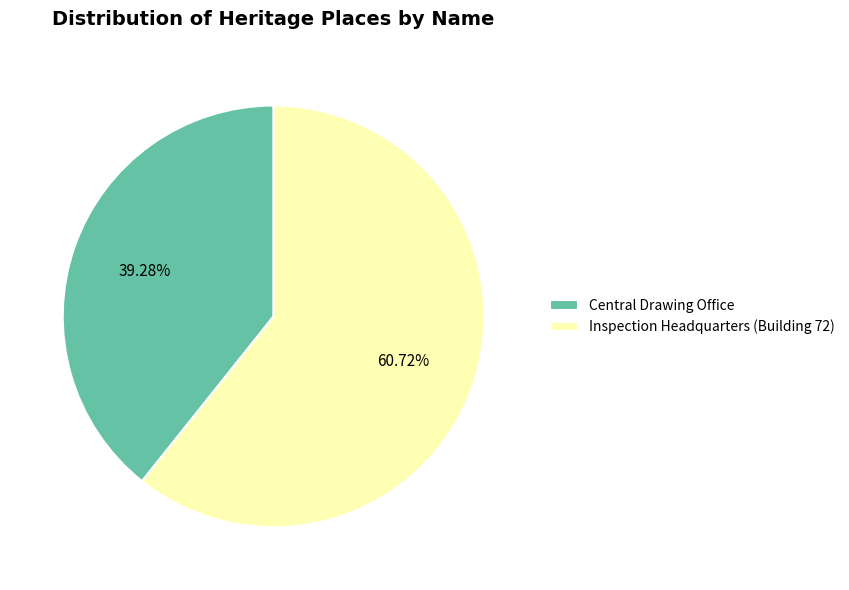

Combined, do Central Drawing Office and Inspection Headquarters (Building 72) account for over 50%?

Yes